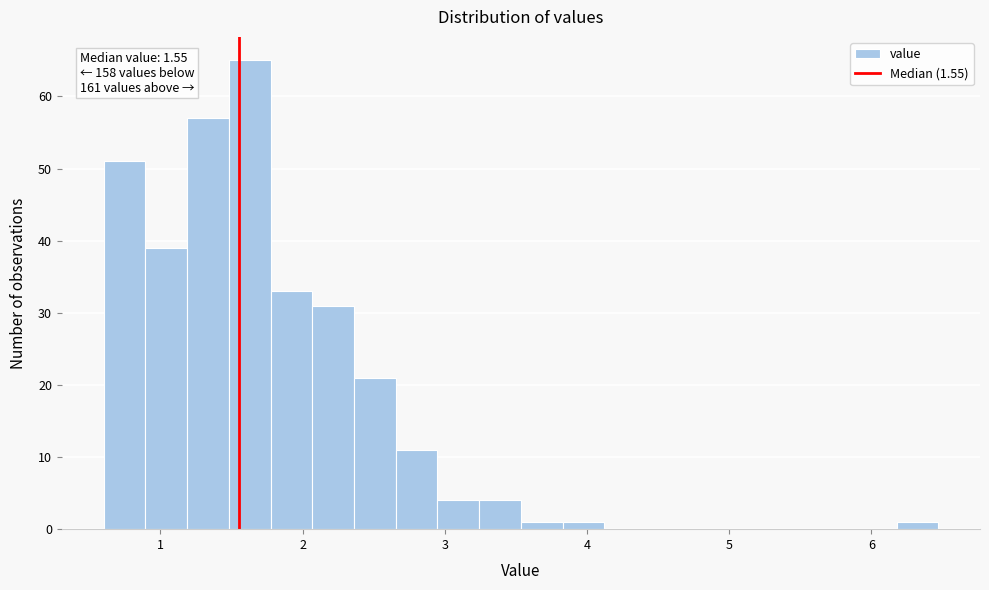

Around what value on the x-axis is the tallest bar? Give the approximate position of its centre, as read against the axis.

1.6